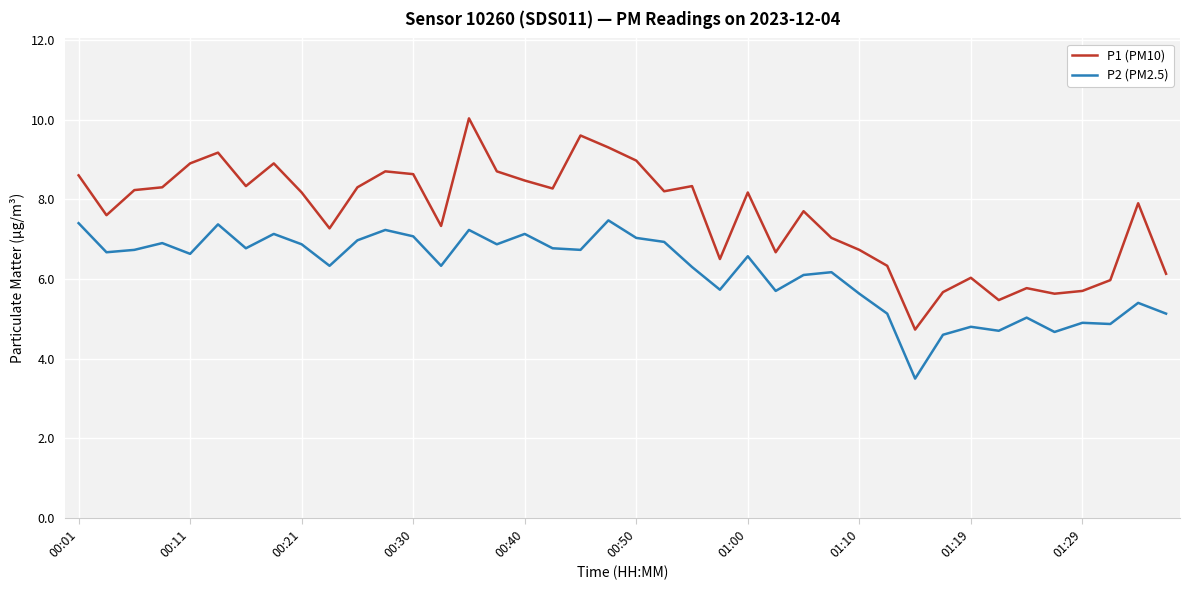

Which series has the widest spread of values?

P1 (PM10)